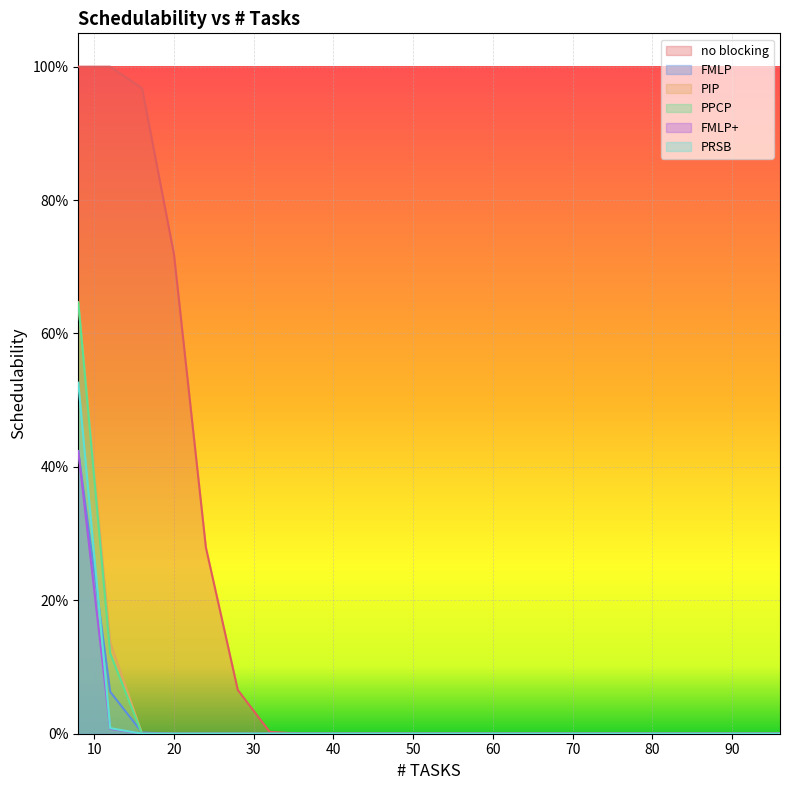

How many data points in PRSB are above 0?

2